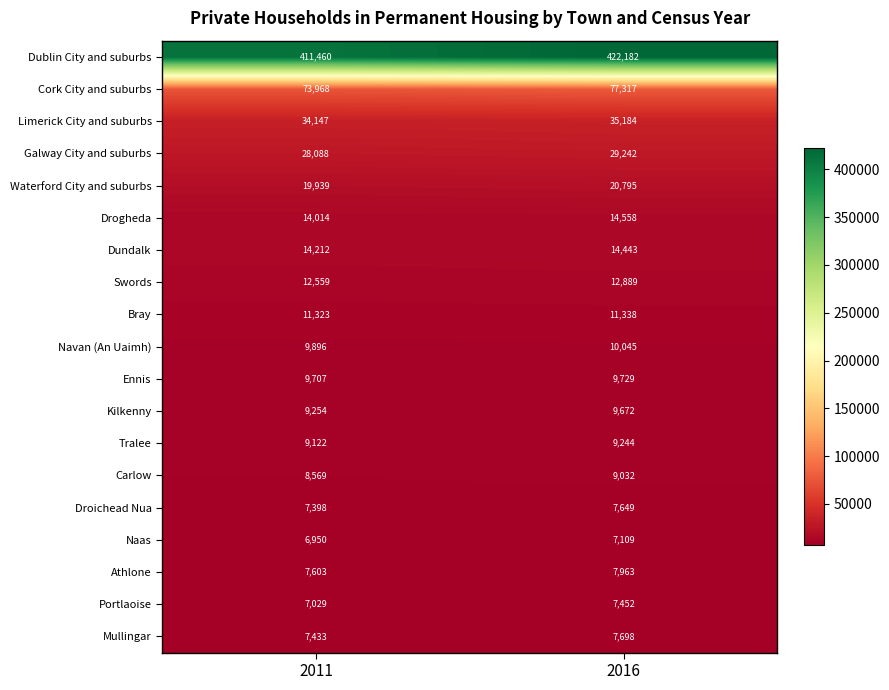

Which series has the largest total across all categories?

Dublin City and suburbs